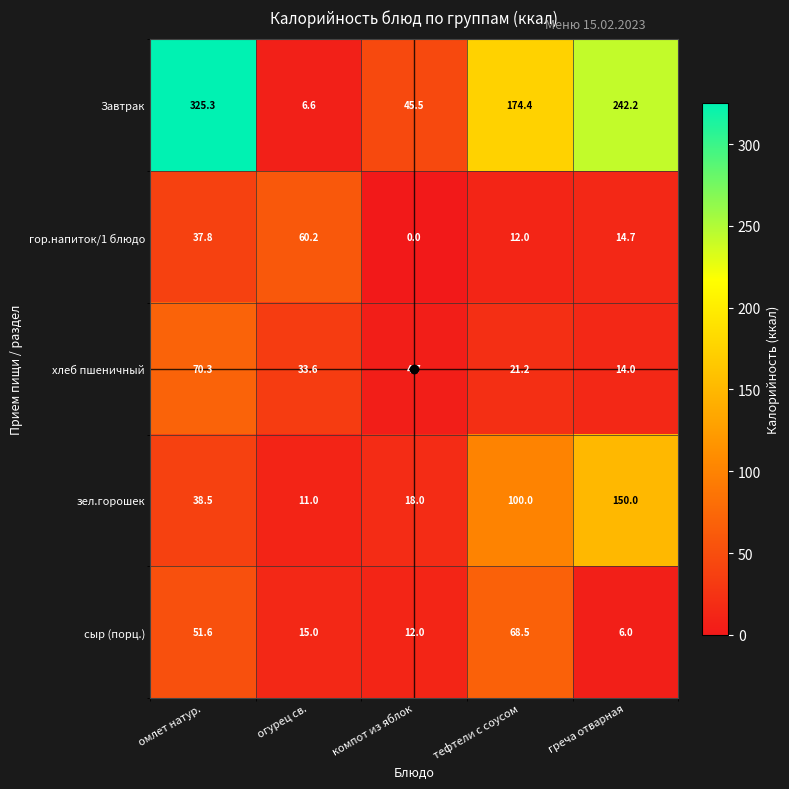

Rank the categories by хлеб пшеничный value from highest to lowest.

омлет натур., огурец св., тефтели с соусом, греча отварная, компот из яблок